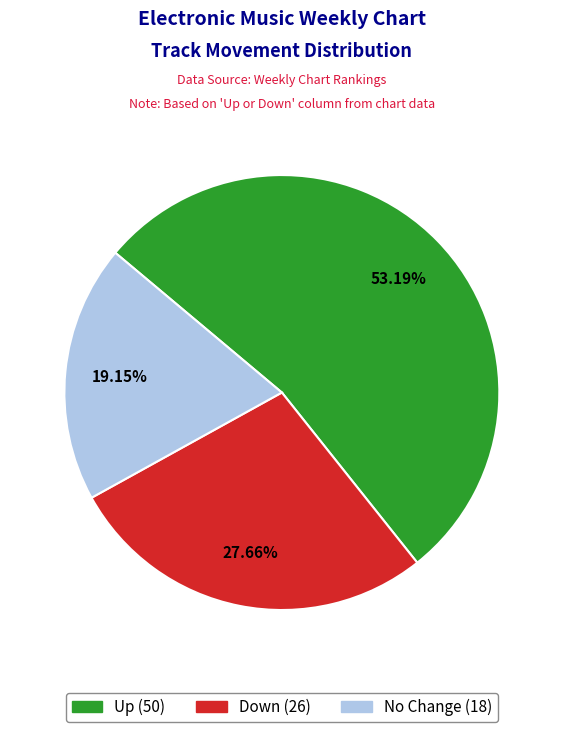

Count the number of slices in the pie.

3